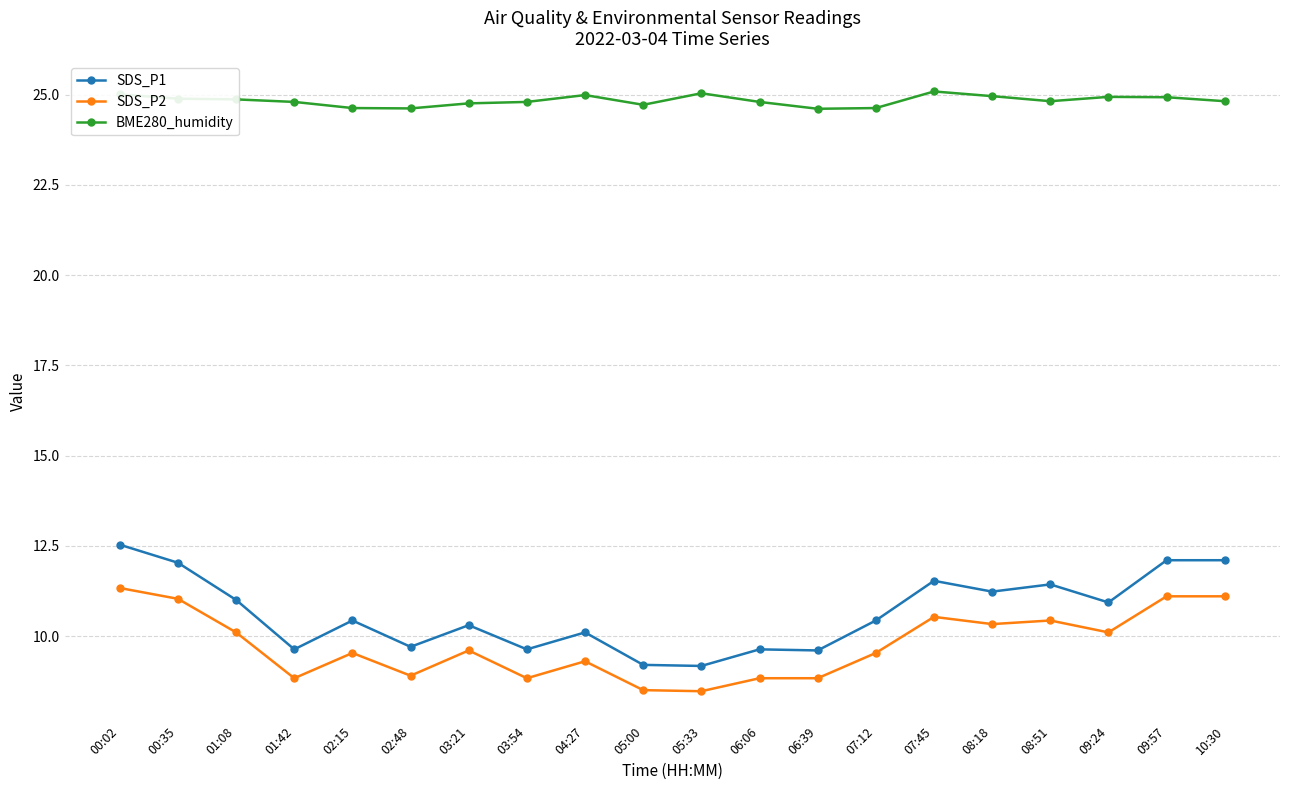

What are all the series names shown in the legend?

SDS_P1, SDS_P2, BME280_humidity